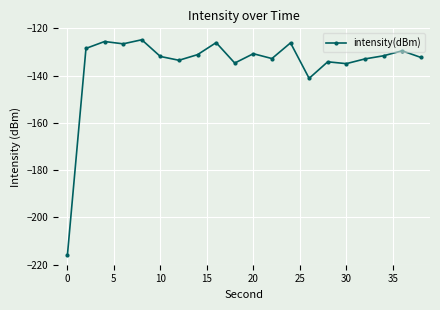

How many series are shown in this chart?

1